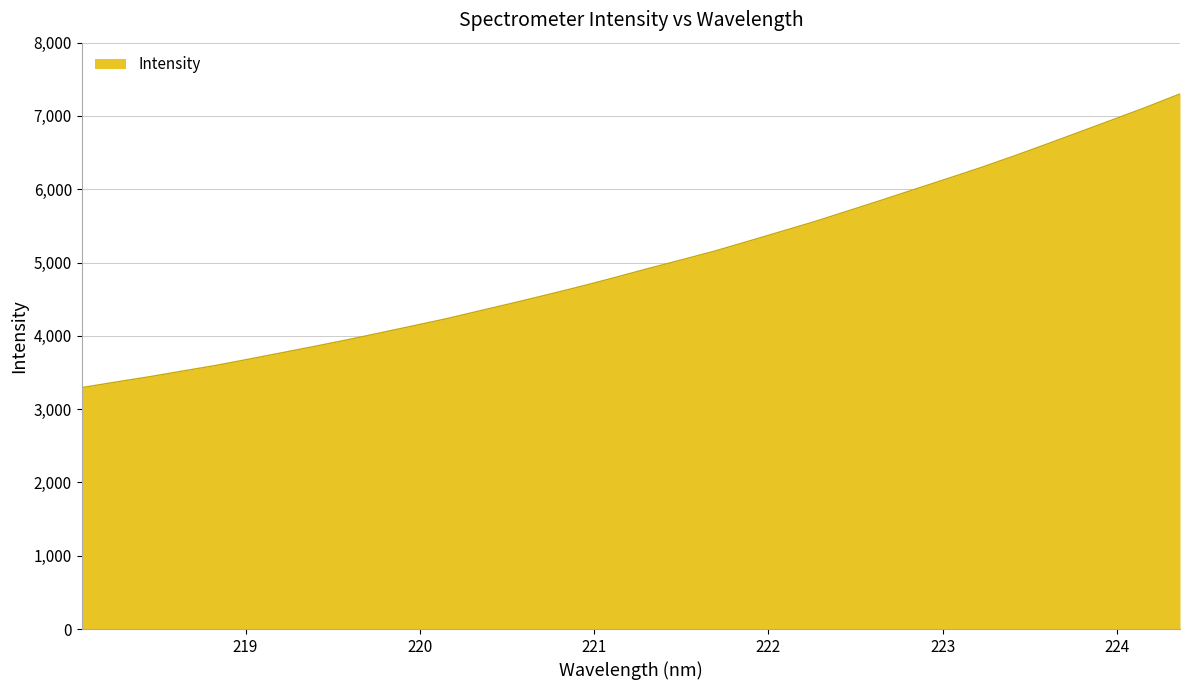

What is the difference between the maximum and minimum values?

4006.9